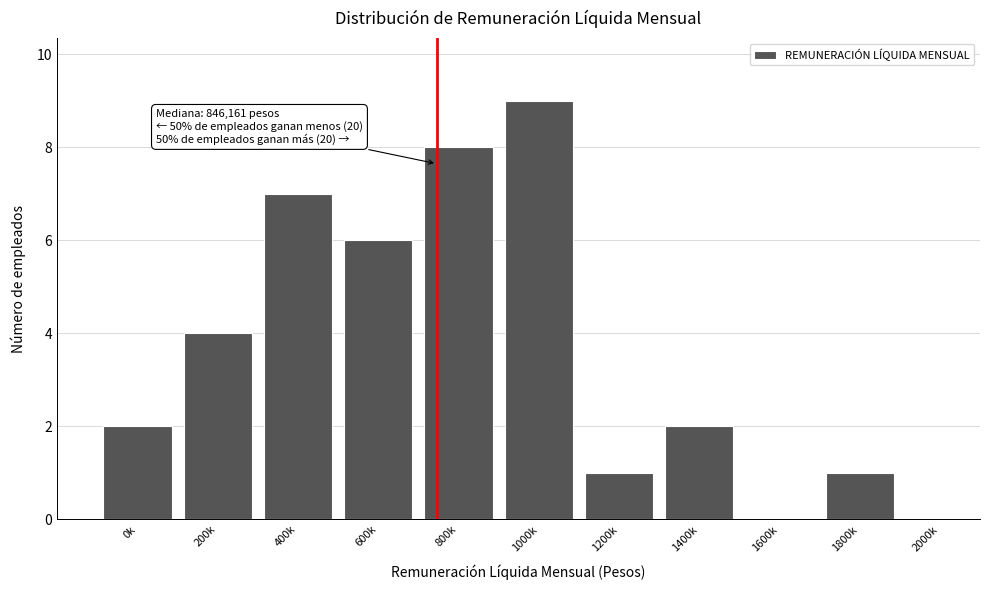

Reading right to left, extract all data points from this chart.

2000k=0	1800k=1	1600k=0	1400k=2	1200k=1	1000k=9	800k=8	600k=6	400k=7	200k=4	0k=2